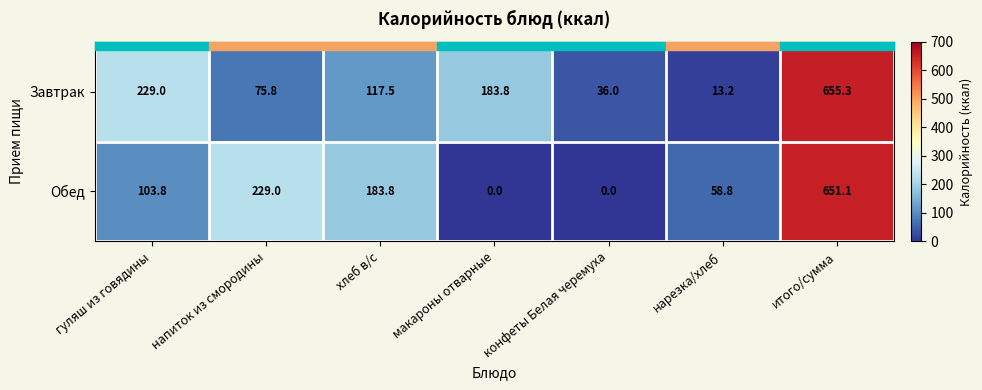

What is the average value of the Обед series?

175.2